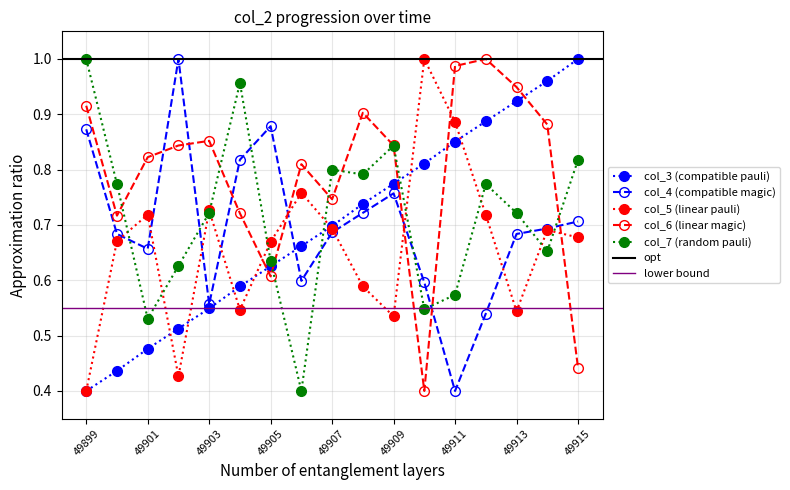

How many categories are shown in the chart?

17